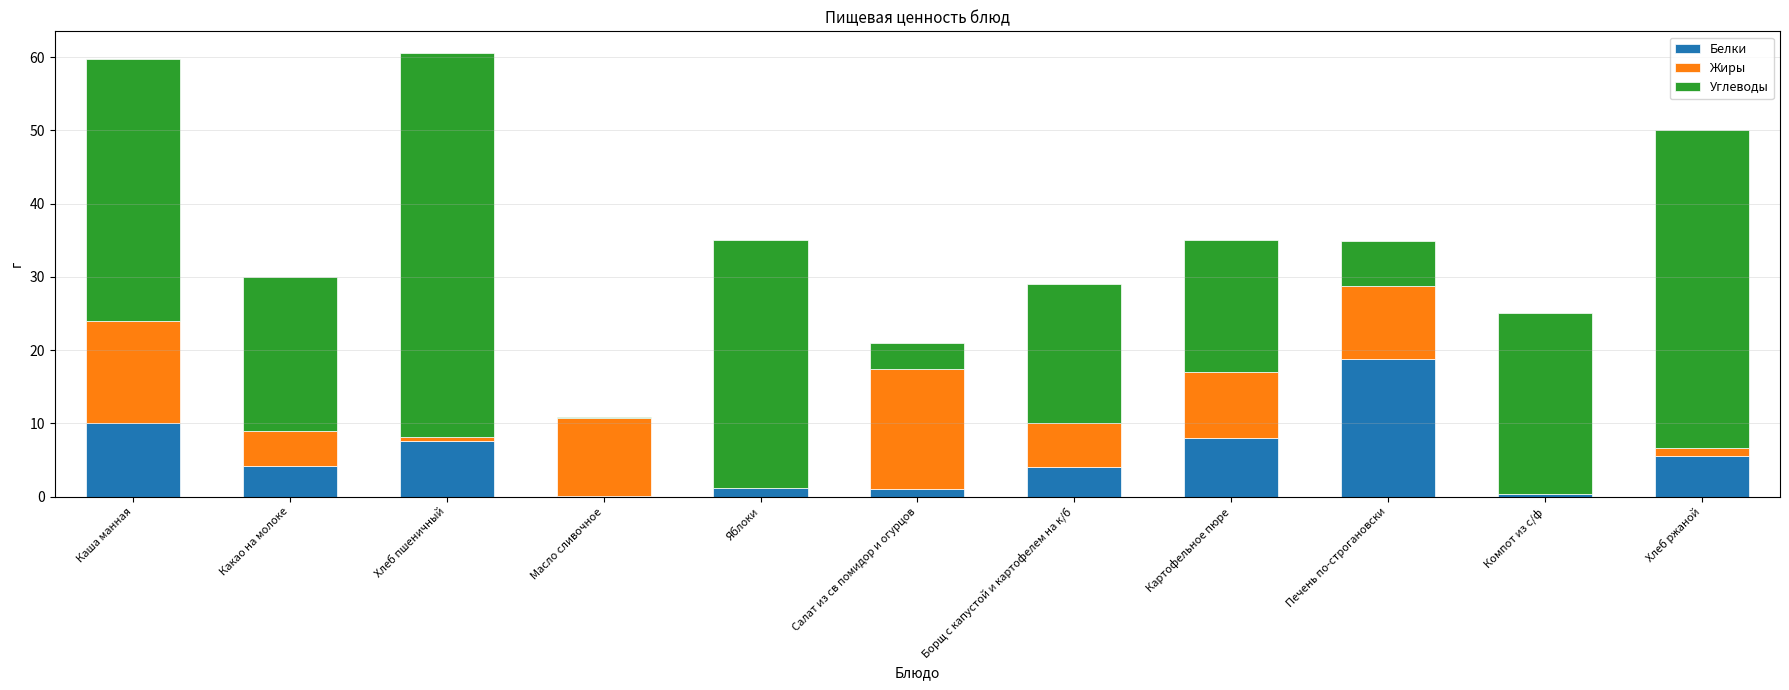

Are the bars grouped side by side (vs. stacked)?

No